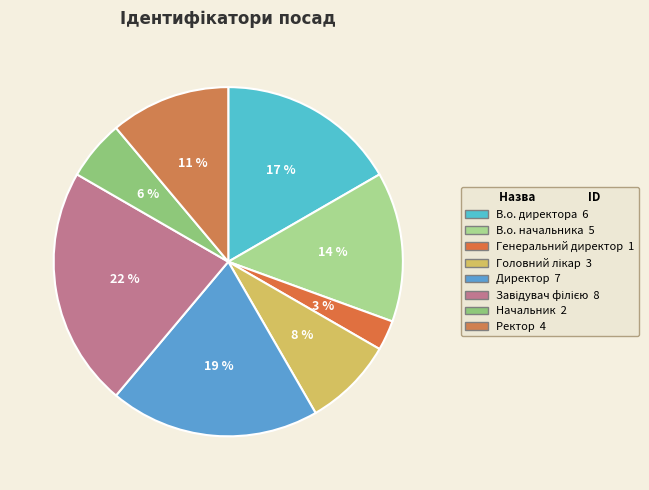

What percentage is the Директор slice, to the nearest percent?

19%